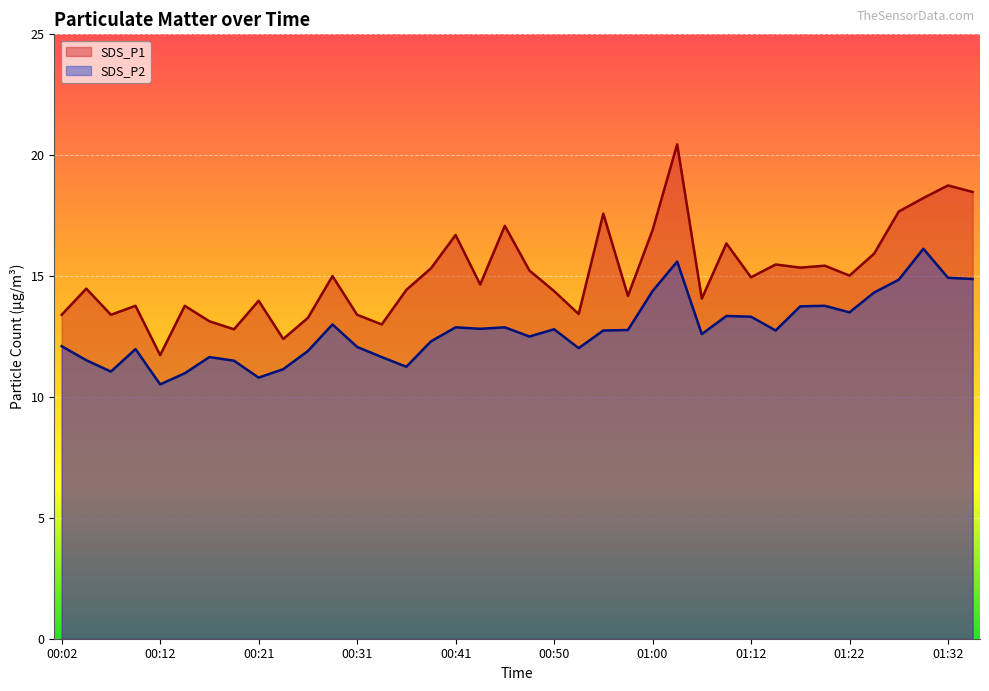

Which series has the widest spread of values?

SDS_P1